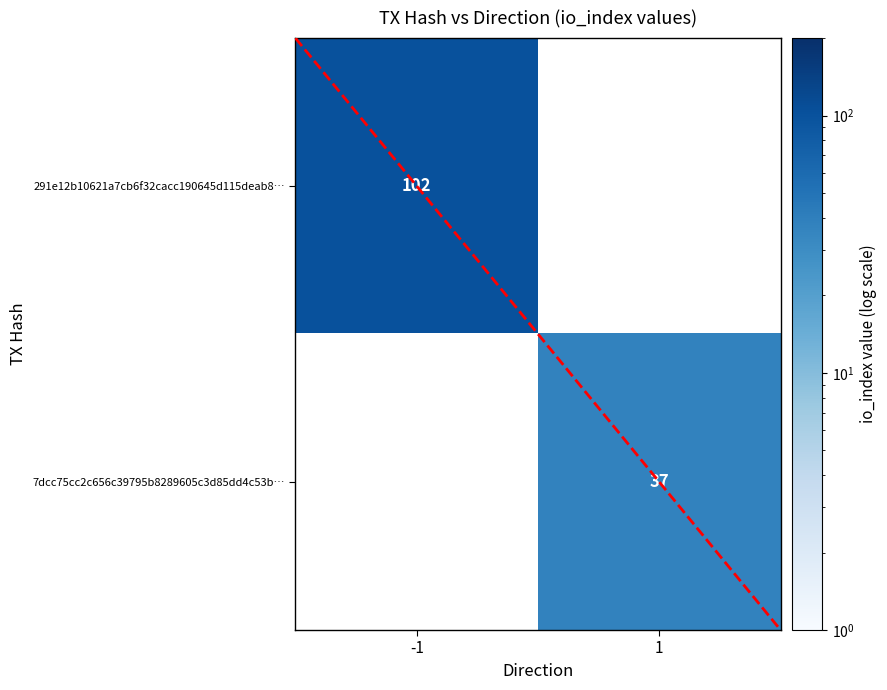

Read the 7dcc75cc2c656c39795b8289605c3d85dd4c53b value at io_index, to the nearest 10.

40